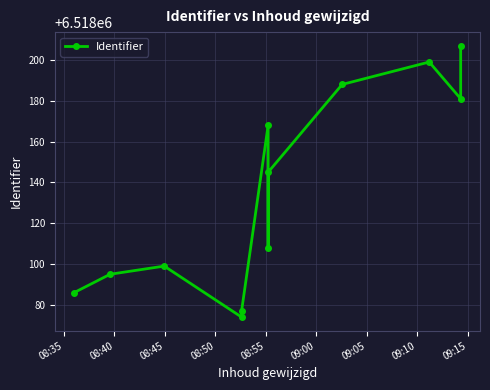

Is this an area chart (filled region under the line)?

No